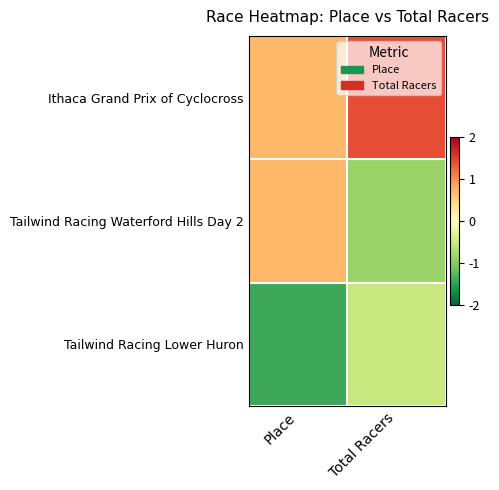

Reading left to right, list all the values displayed in this chart.

Ithaca Grand Prix of Cyclocross: Place=0.7	Total Racers=1.4
Tailwind Racing Waterford Hills Day 2: Place=0.7	Total Racers=-0.9
Tailwind Racing Lower Huron: Place=-1.4	Total Racers=-0.5